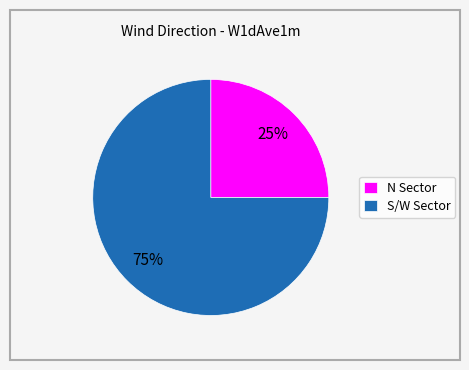

What percentage is the N Sector slice, to the nearest percent?

25%